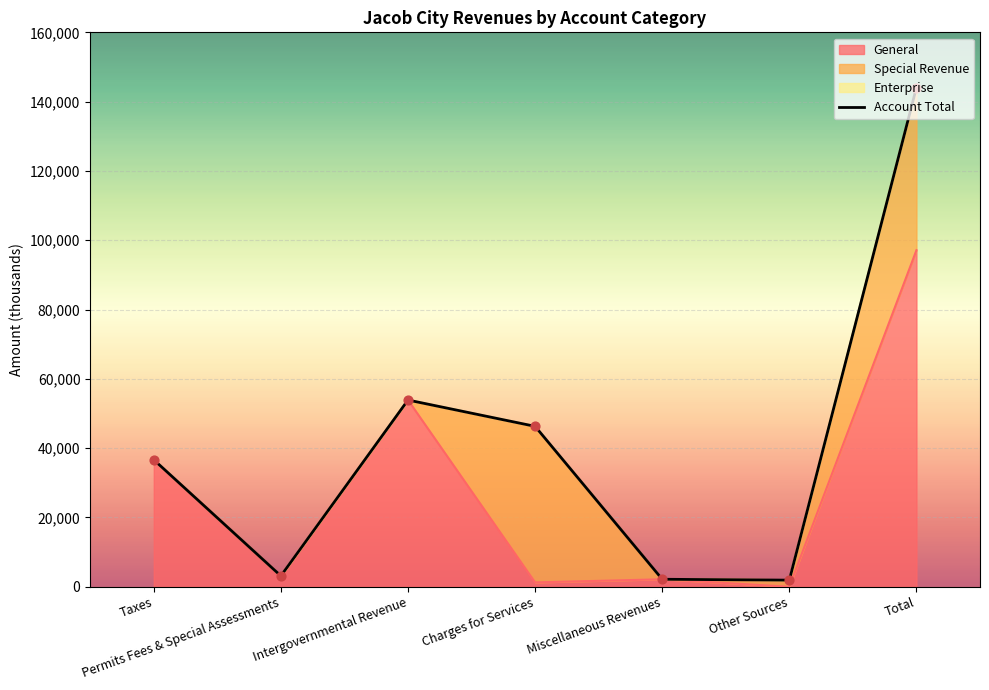

Between Charges for Services and Intergovernmental Revenue, which is larger?

Intergovernmental Revenue